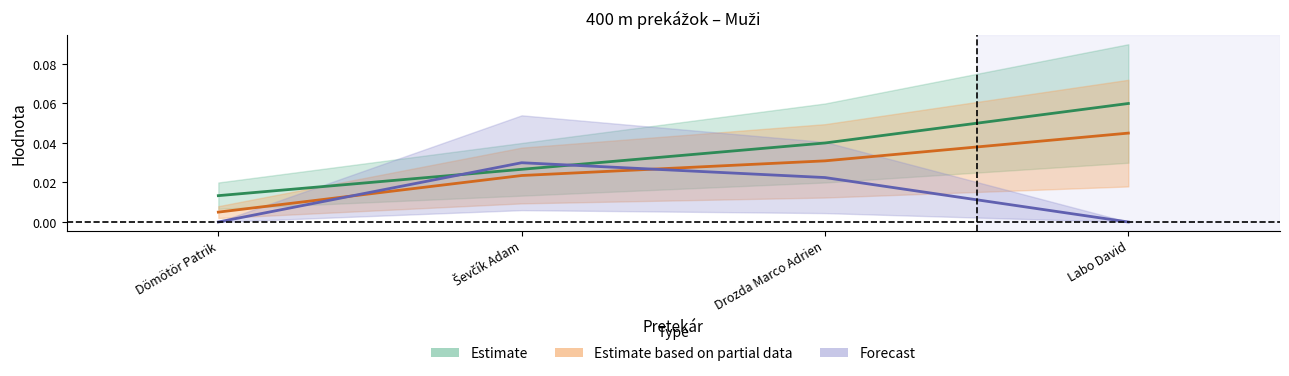

Where is Výkon nearest to the value 0?

Dömötör Patrik